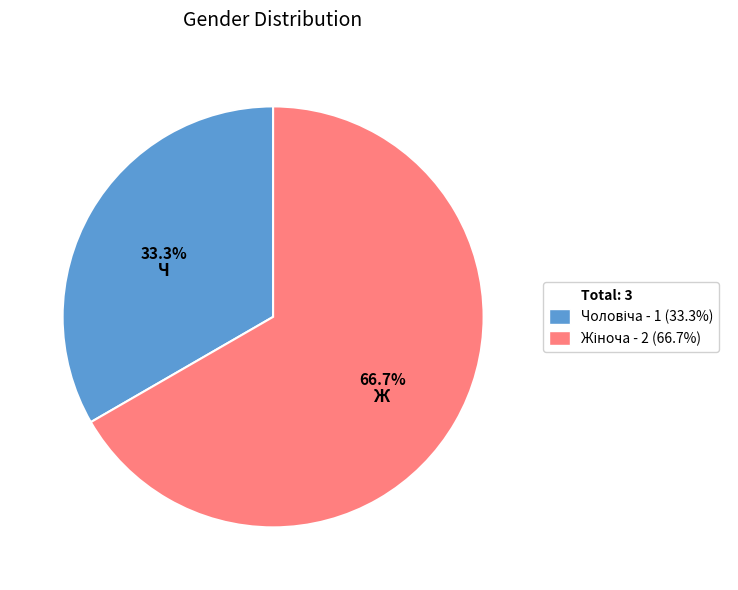

Is there any slice that represents more than half of the pie?

Yes